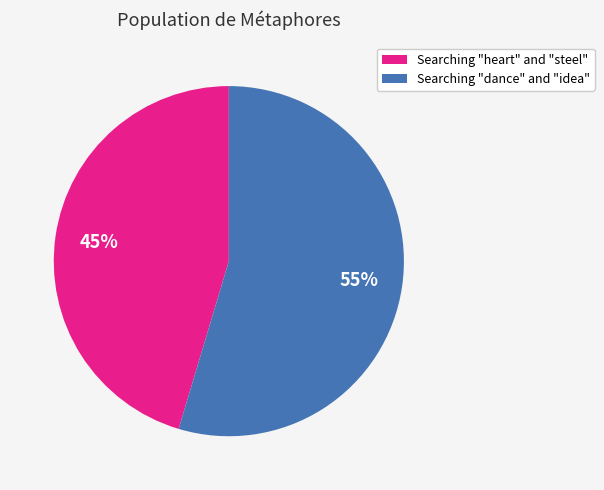

Which slice is the smallest?

Searching "heart" and "steel"